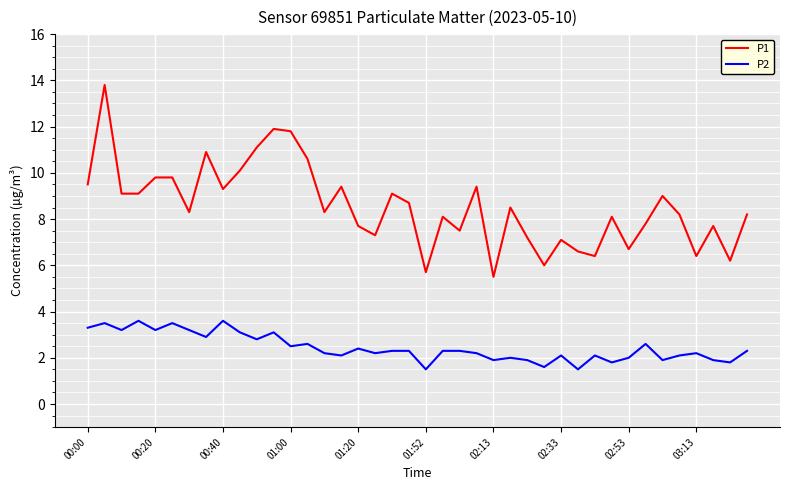

List the series in order of their peak value, lowest first.

P2, P1